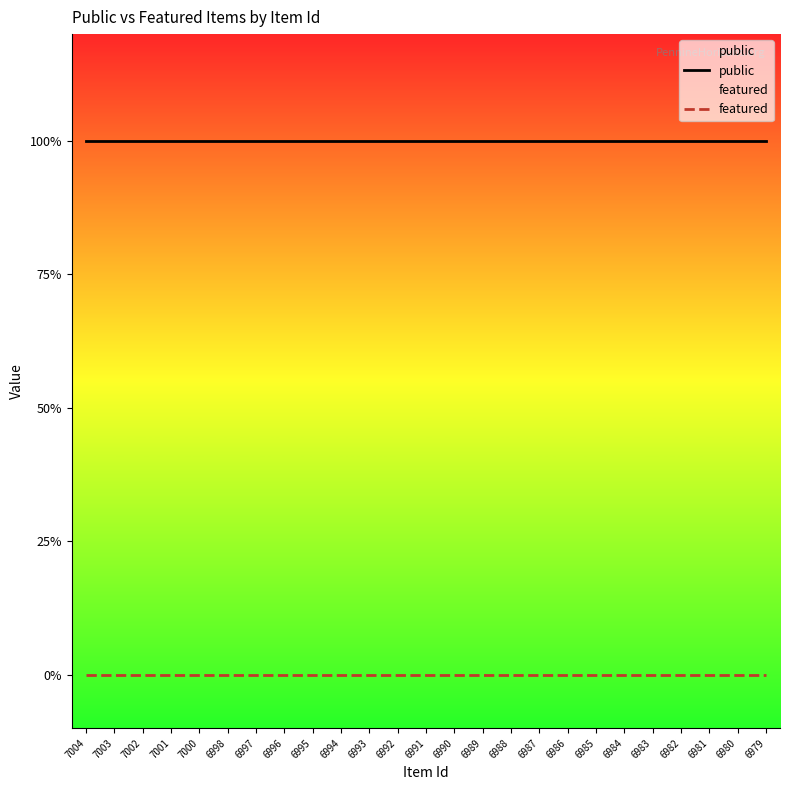

What is the spread (max minus min) of values at 6995?

1